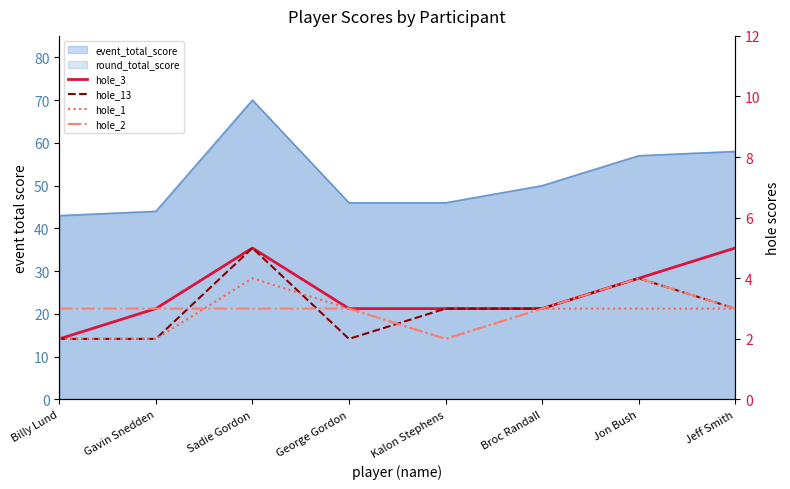

True or false: hole_13 has a value of 4 at Jon Bush.

True